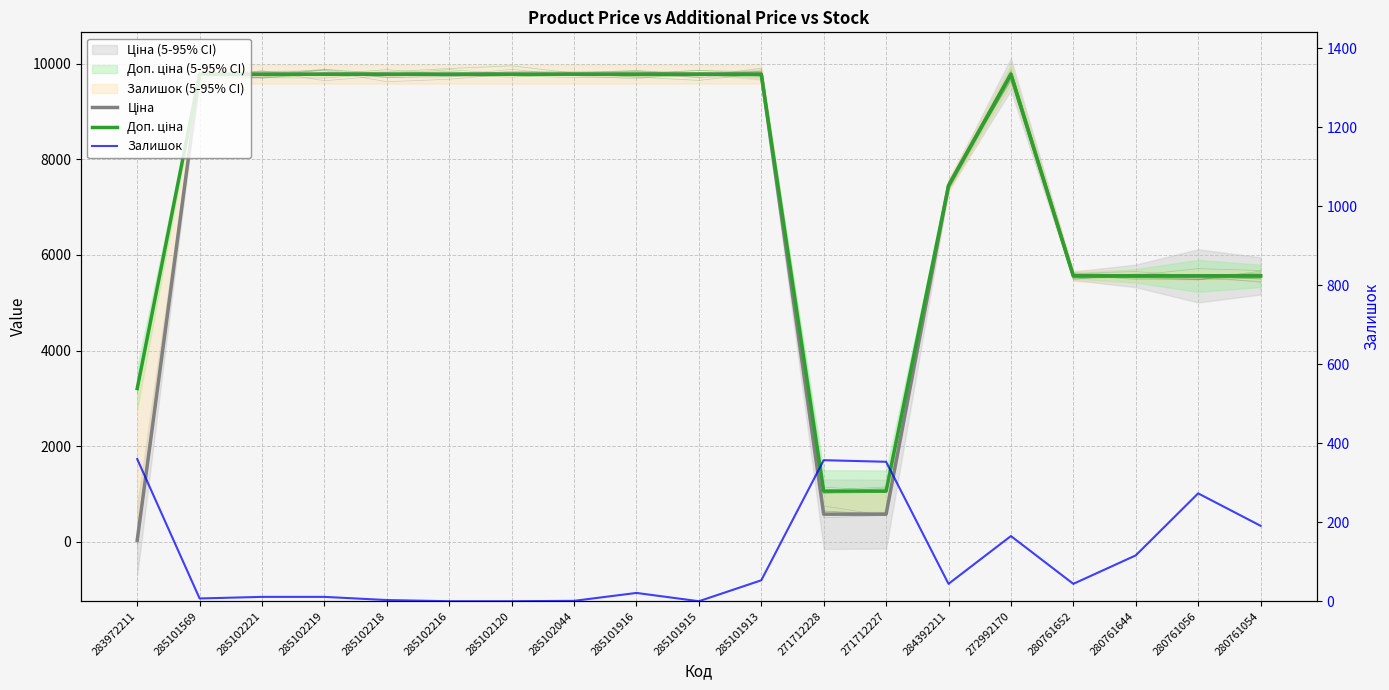

Rank the categories by Залишок value from lowest to highest.

285102216, 285102120, 285101915, 285102044, 285102218, 285101569, 285102221, 285102219, 285101916, 284392211, 280761652, 285101913, 280761644, 272992170, 280761054, 280761056, 271712227, 271712228, 283972211